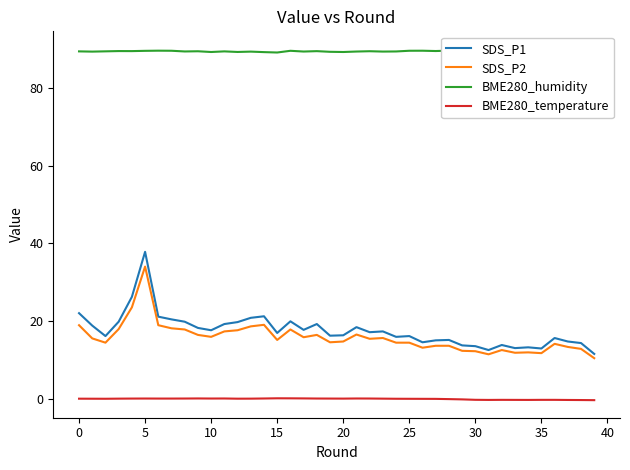

Reading left to right, list all the values displayed in this chart.

SDS_P1: 22.0	18.8	16.1	19.8	26.2	37.8	21.1	20.4	19.8	18.2	17.6	19.2	19.7	20.8	21.2	16.9	19.9	17.7	19.2	16.2	16.3	18.4	17.1	17.3	15.9	16.1	14.5	15.0	15.1	13.7	13.5	12.5	13.8	13.0	13.2	12.9	15.6	14.7	14.3	11.5
SDS_P2: 18.9	15.5	14.4	17.9	23.5	34.0	18.9	18.1	17.8	16.4	15.9	17.3	17.6	18.6	19.0	15.1	17.8	15.8	16.4	14.5	14.7	16.5	15.4	15.6	14.4	14.4	13.1	13.6	13.6	12.3	12.2	11.4	12.5	11.8	11.9	11.7	14.1	13.3	12.8	10.4
BME280_humidity: 89.4	89.4	89.5	89.5	89.5	89.6	89.6	89.6	89.4	89.5	89.3	89.4	89.3	89.4	89.2	89.2	89.6	89.4	89.5	89.3	89.3	89.4	89.5	89.4	89.4	89.6	89.6	89.5	89.6	90.0	89.9	89.9	89.9	90.0	89.8	90.0	90.1	90.0	89.7	89.9
BME280_temperature: -0.0	-0.0	-0.1	-0.0	0.0	0.0	-0.0	0.0	0.0	0.0	0.0	0.0	-0.0	-0.0	0.0	0.1	0.1	0.0	0.0	-0.0	-0.0	0.0	0.0	-0.0	-0.1	-0.1	-0.1	-0.1	-0.1	-0.2	-0.3	-0.3	-0.3	-0.3	-0.3	-0.3	-0.3	-0.4	-0.4	-0.4